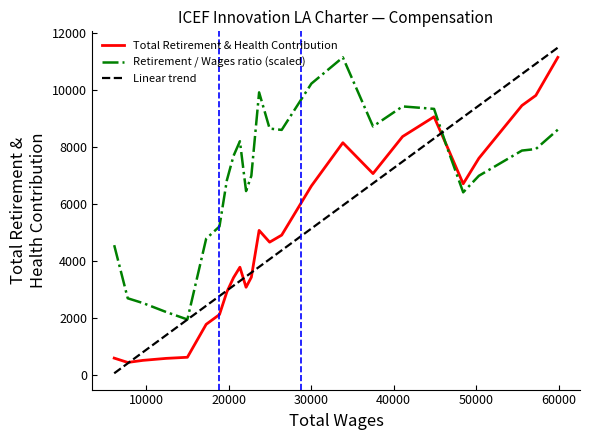

Which series has the largest range (max minus min)?

Linear trend